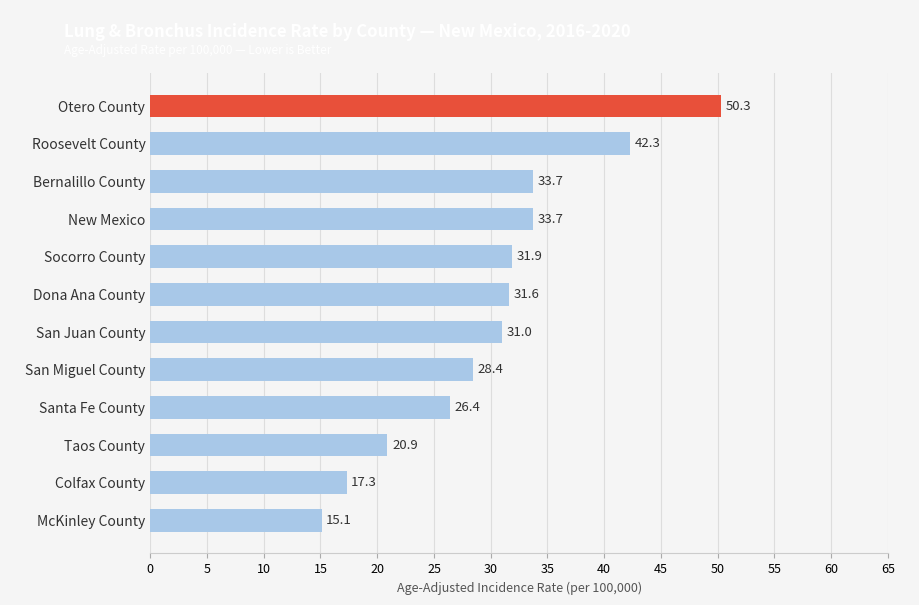

What is the smallest value displayed?

15.1